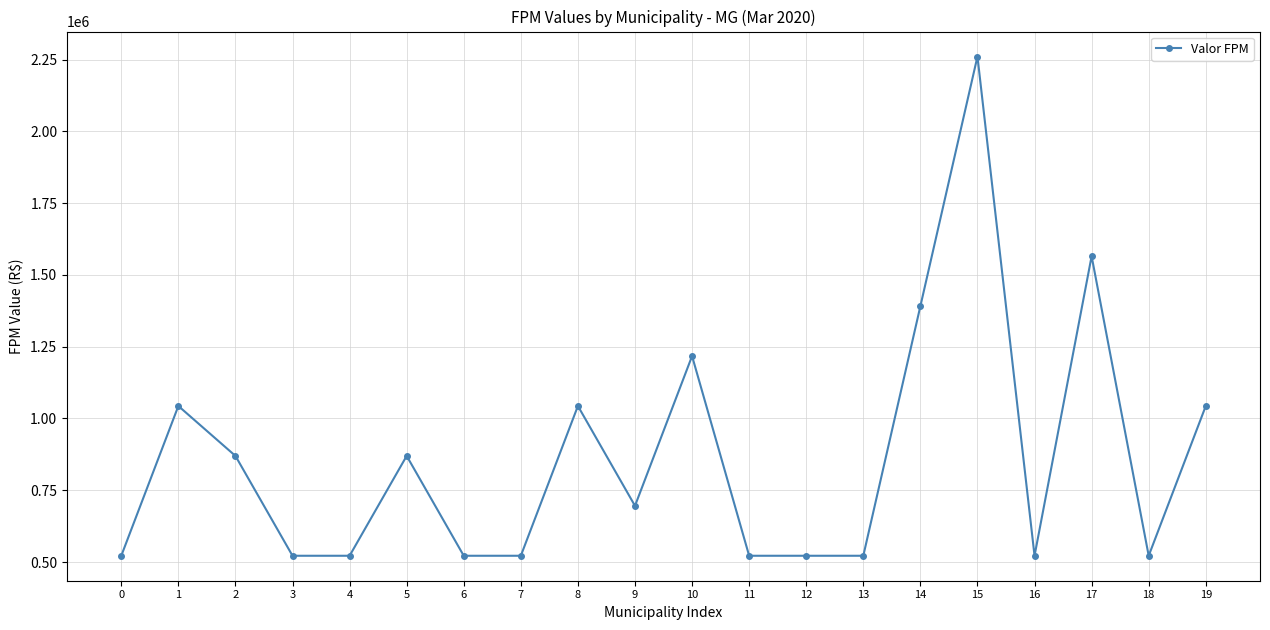

What is the change in value from 9 to 11?

-173915.1